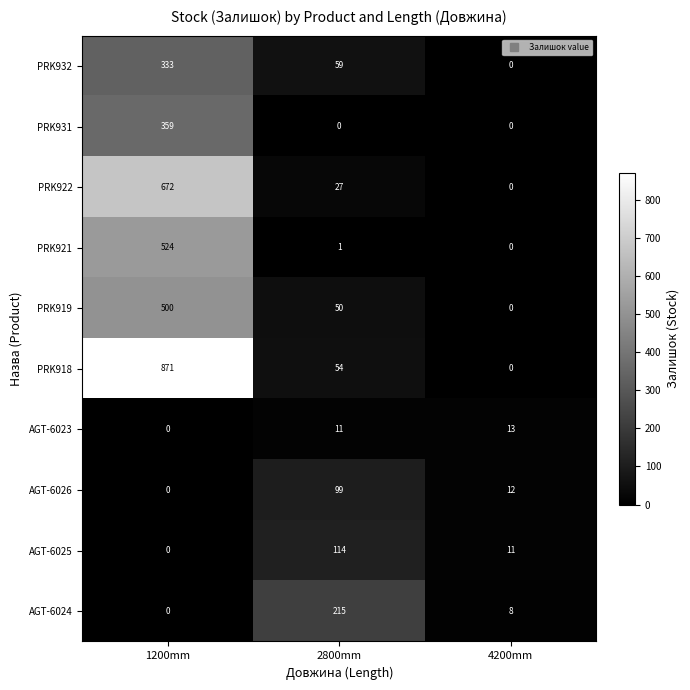

How many categories are shown in the chart?

3